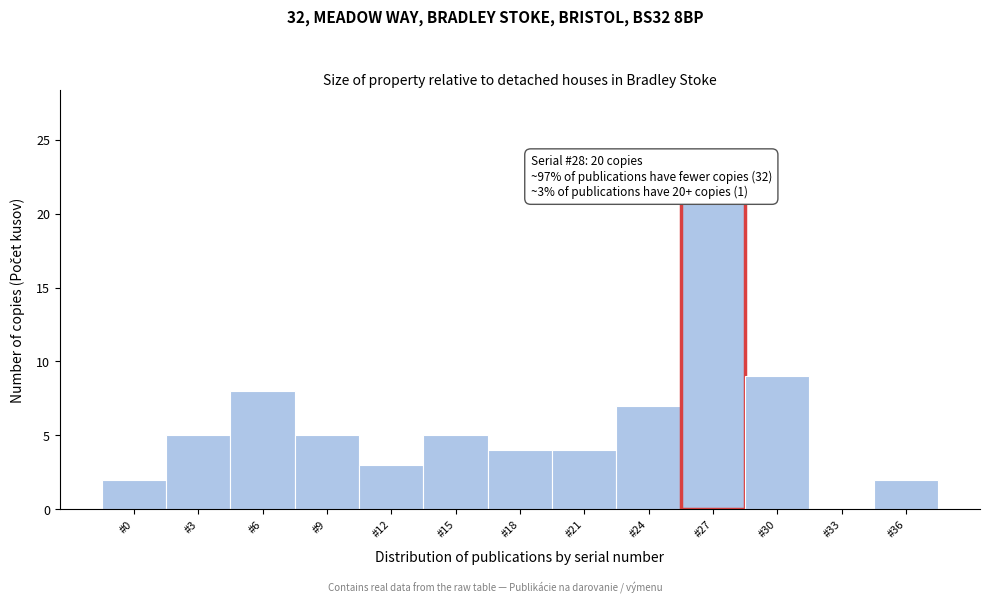

Reading left to right, extract all data points from this chart.

#0=2	#3=5	#6=8	#9=5	#12=3	#15=5	#18=4	#21=4	#24=7	#27=21	#30=9	#33=0	#36=2